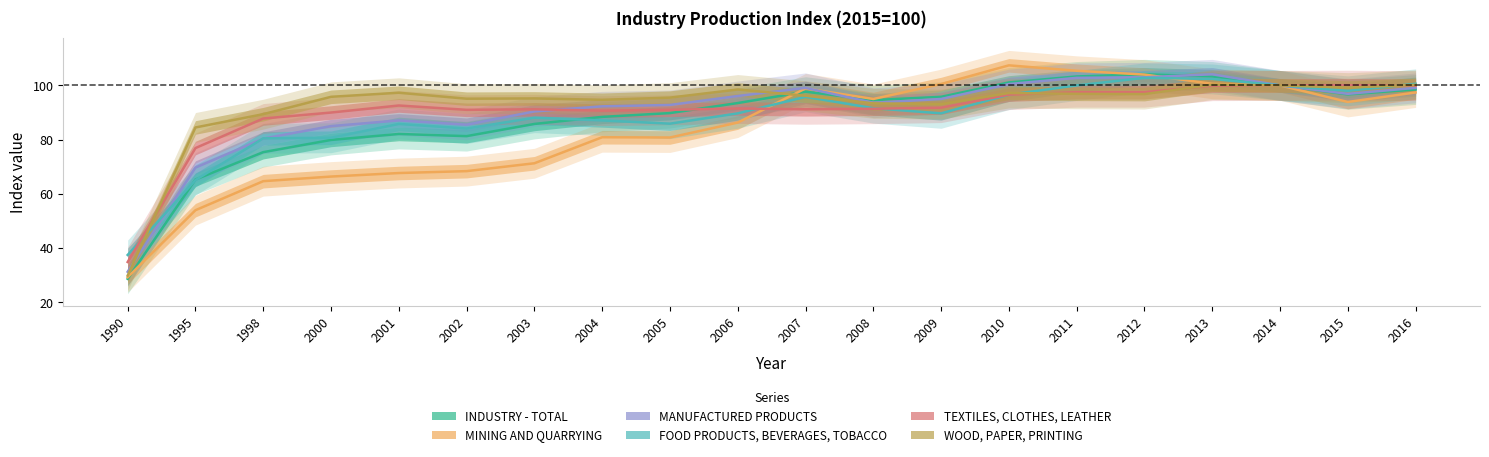

How many lines are shown in the chart?

6